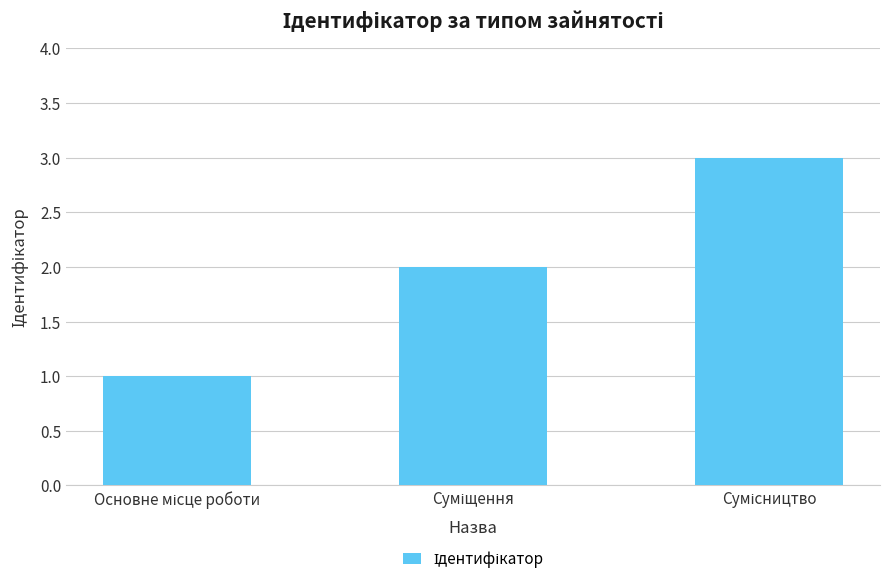

What is the greatest value displayed?

3